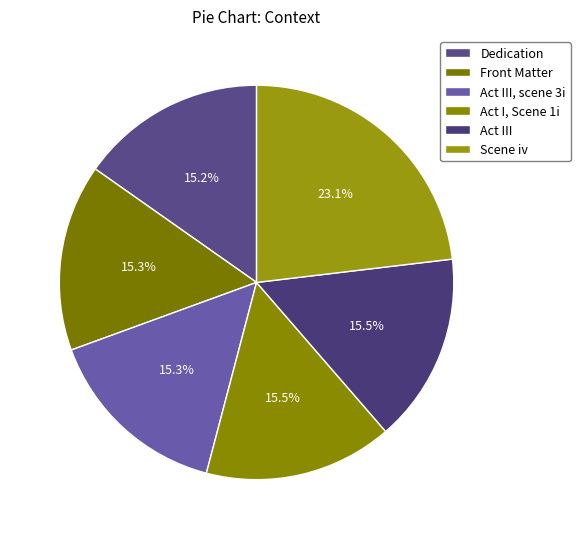

Count the number of slices in the pie.

6